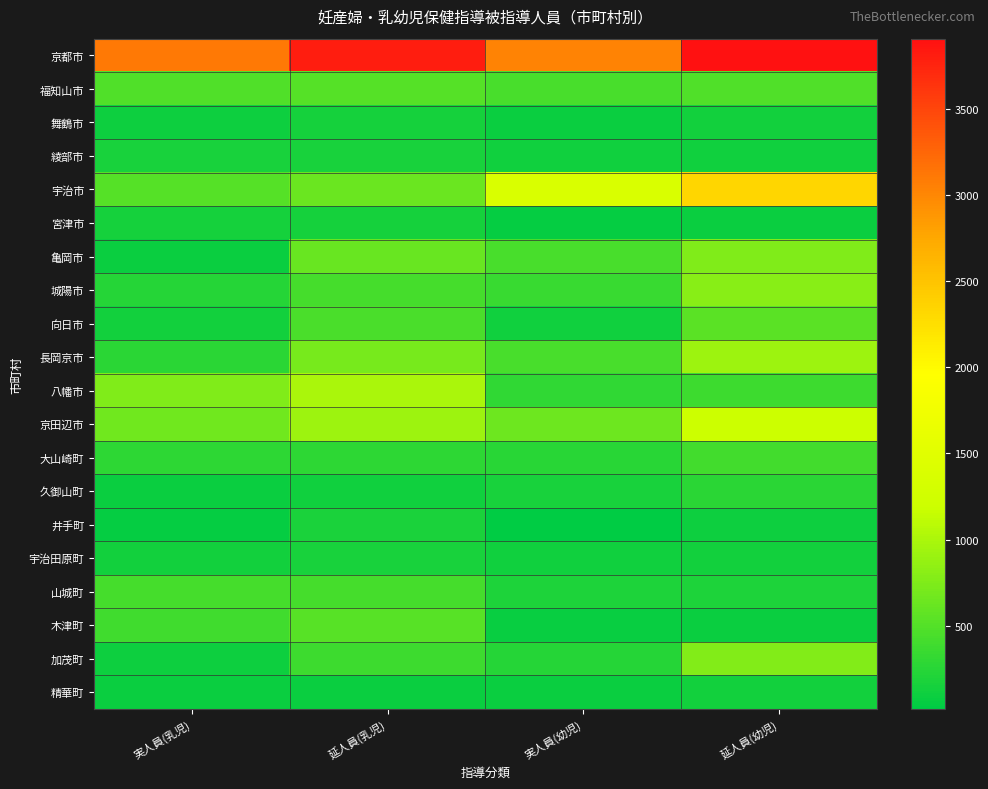

Which series changed the most between 実人員(乳児) and 実人員(幼児)?

宇治市